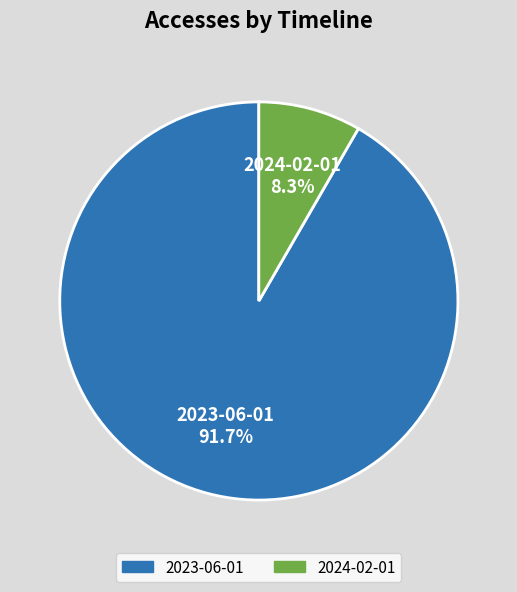

Which slice represents more than half of the pie?

2023-06-01